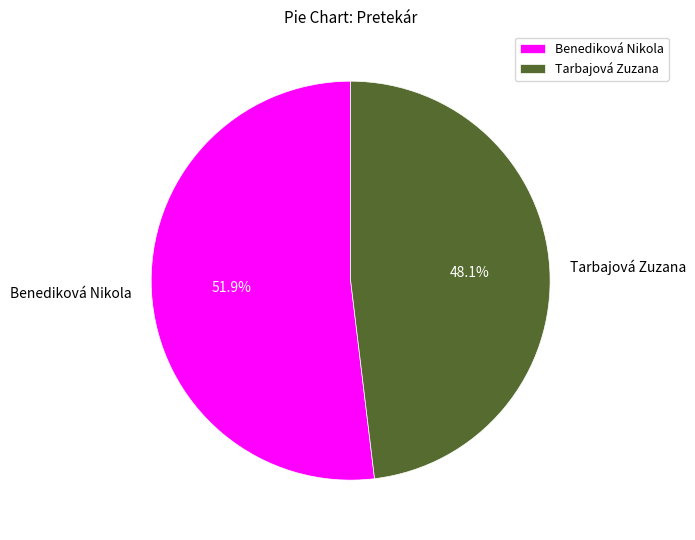

Rank the categories by value from highest to lowest.

Benediková Nikola, Tarbajová Zuzana